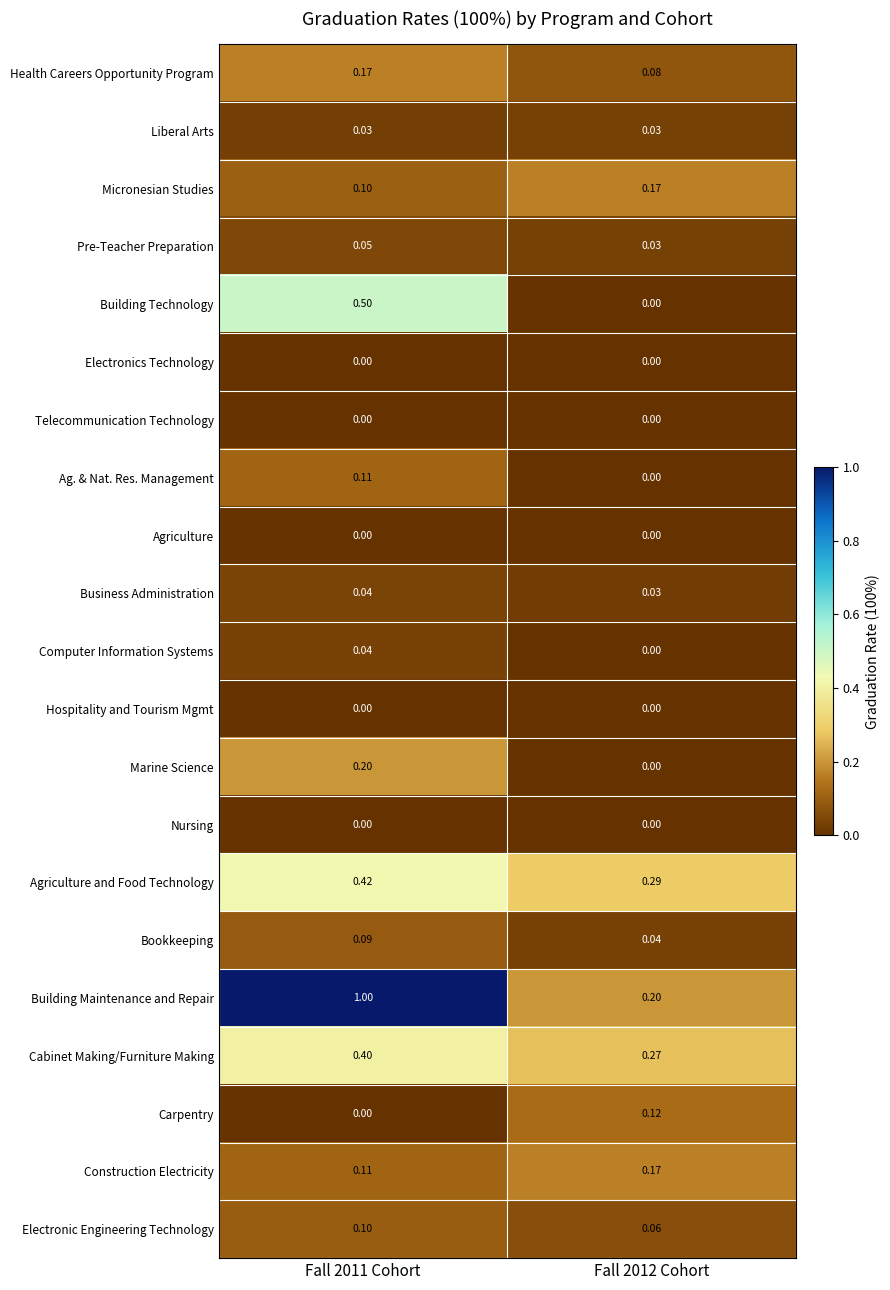

Which series has the largest total across all categories?

Building Maintenance and Repair